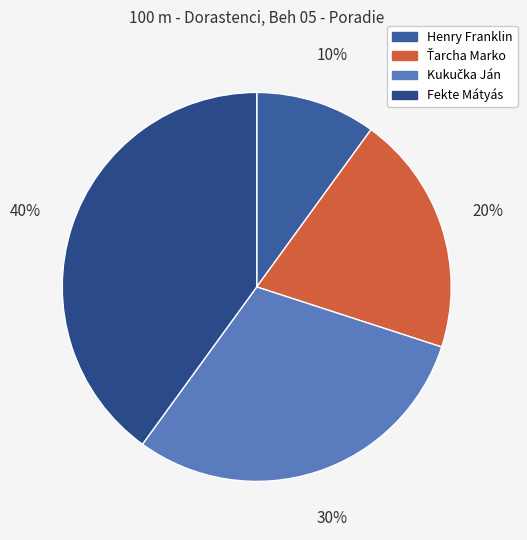

The Henry Franklin slice represents 1% of the pie. True or false?

False